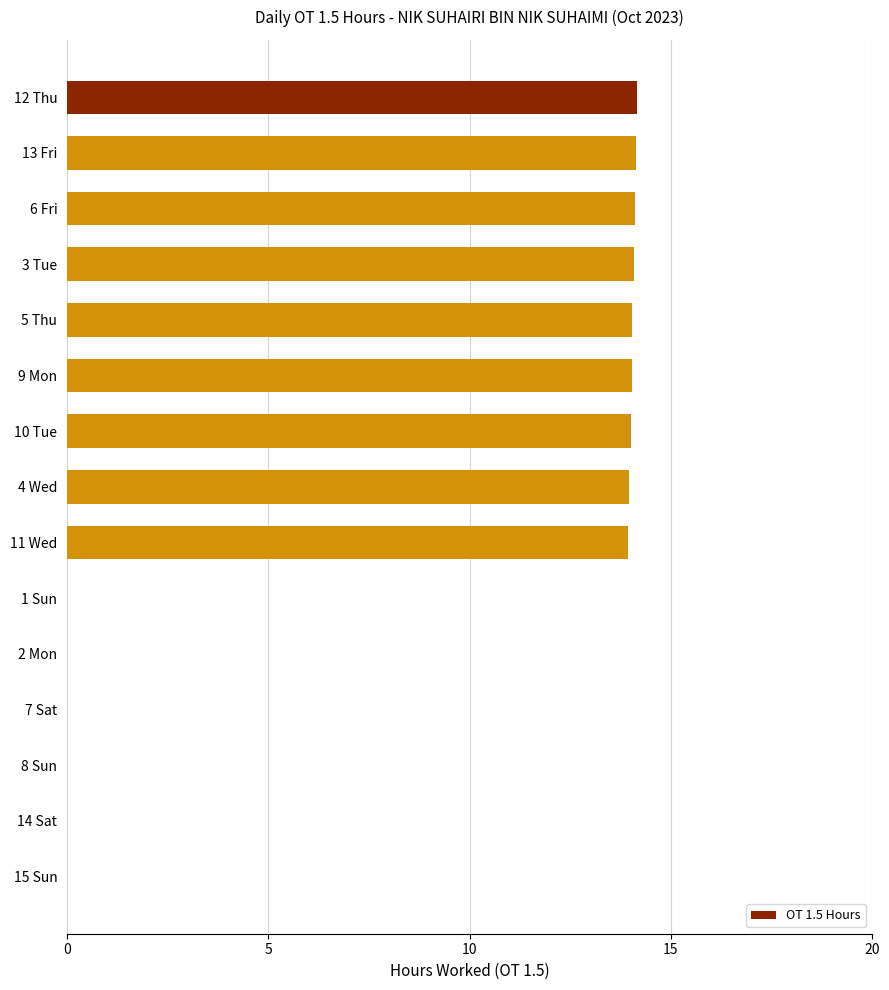

What is the maximum value shown in the chart?

14.2